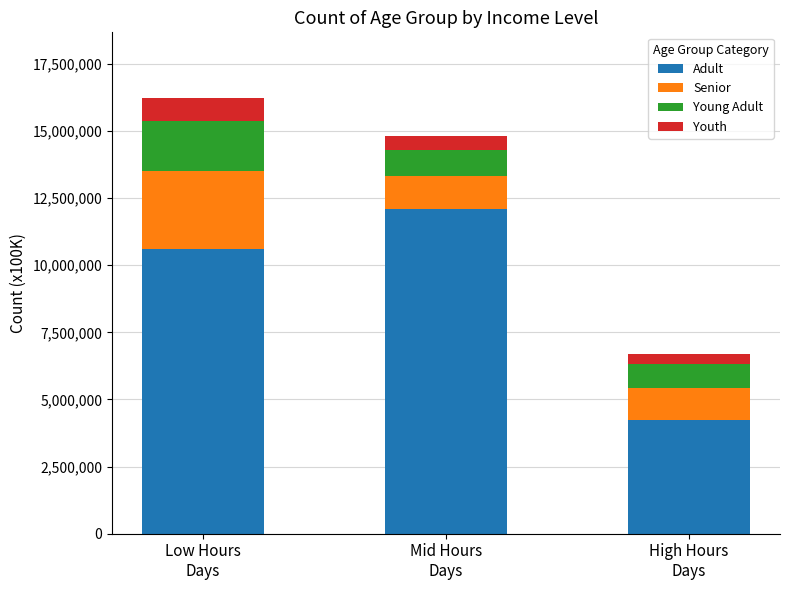

Between High Hours
Days and Low Hours
Days, which is larger?

Low Hours
Days